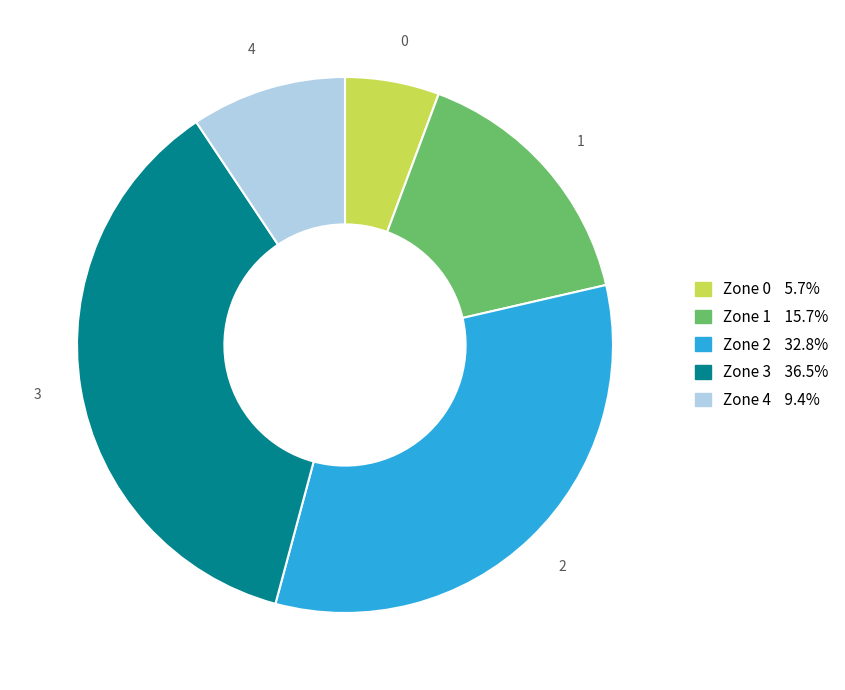

How many slices are in this pie chart?

5